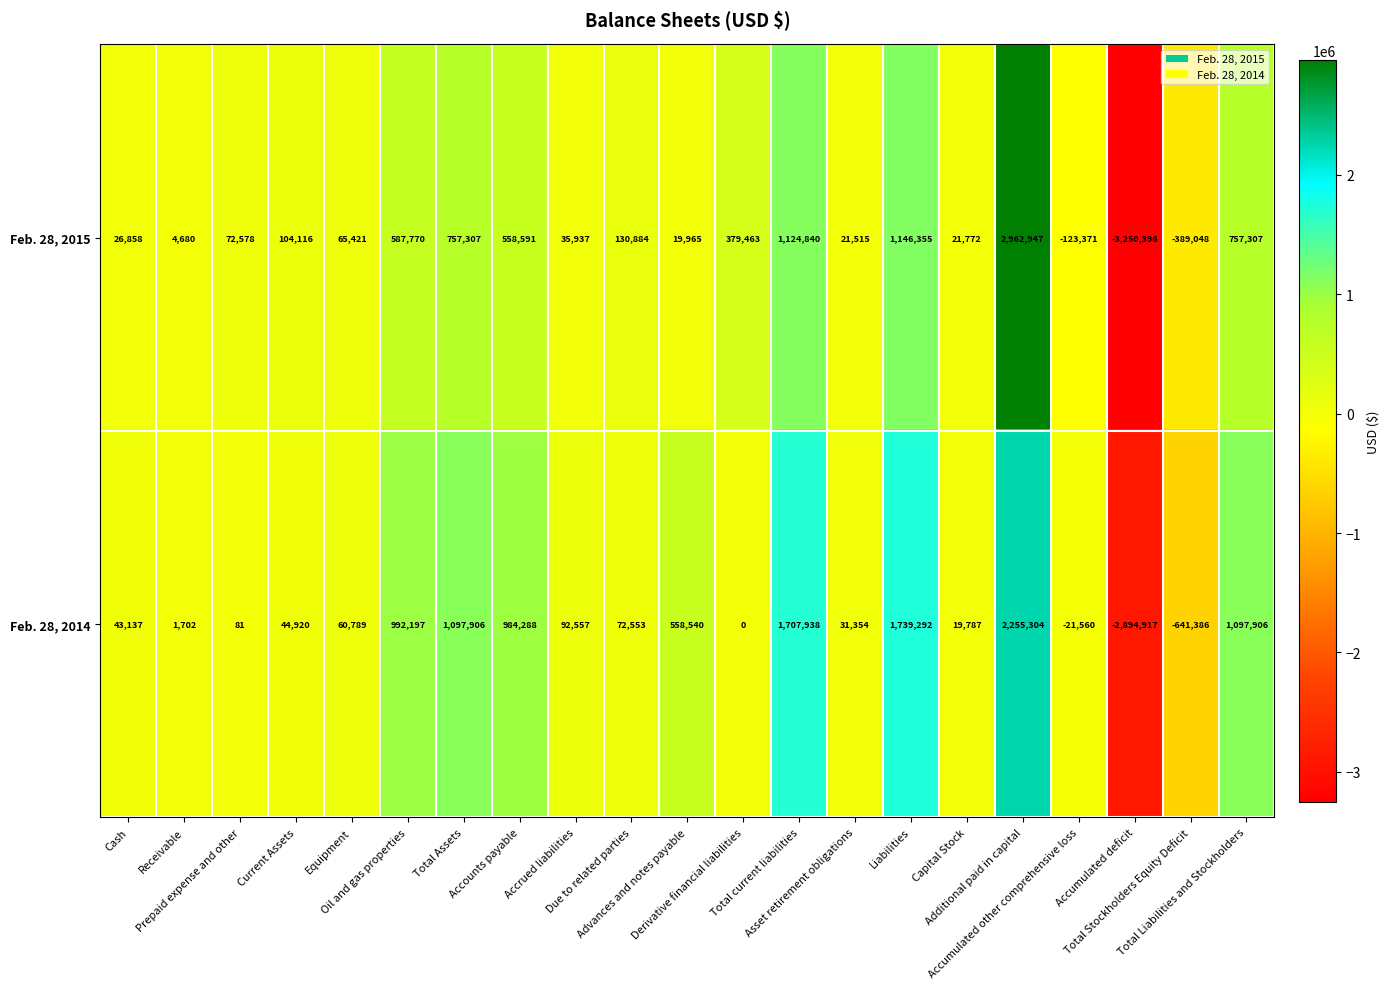

What is the total value across all series at Current Assets?

149036